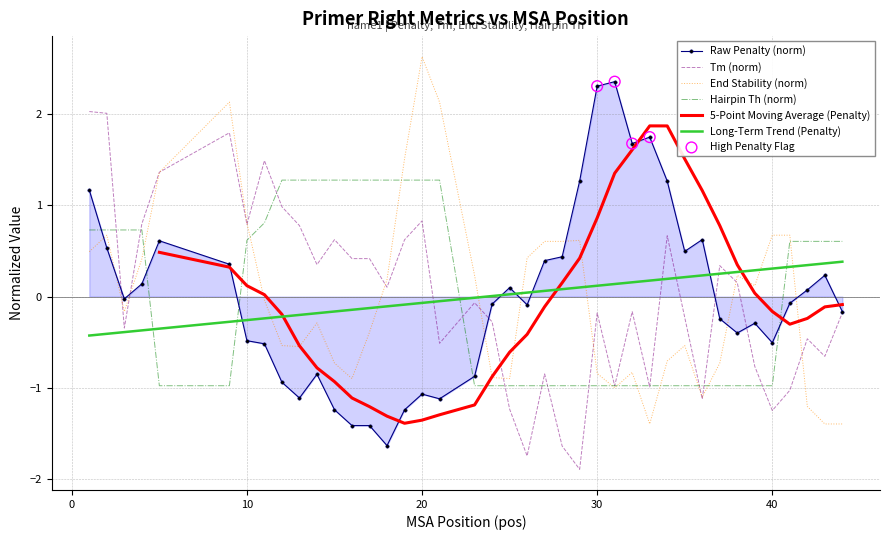

At how many categories does at least one series exceed 0?

40